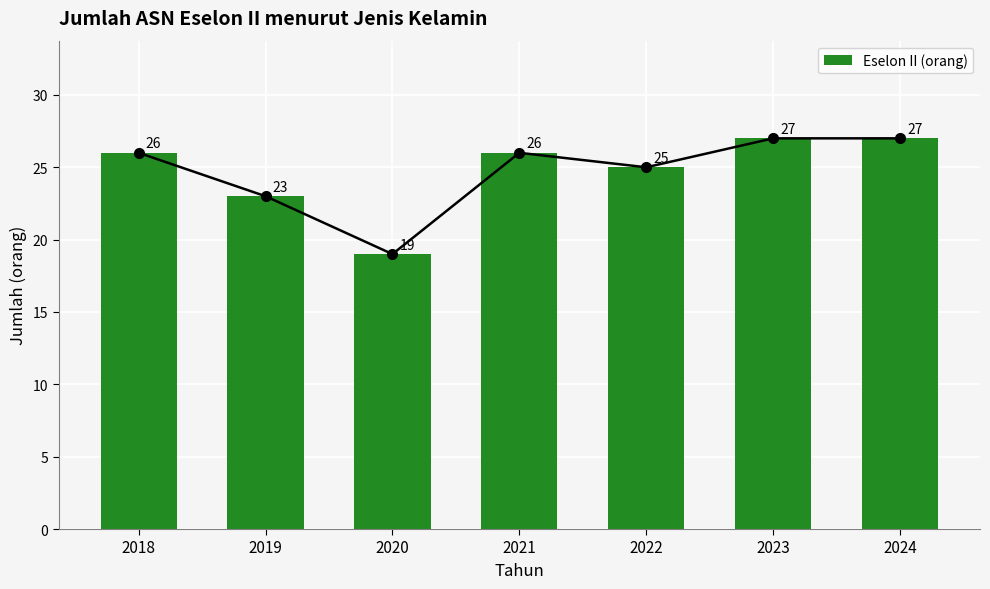

Count the values in the range 23 to 27.

6